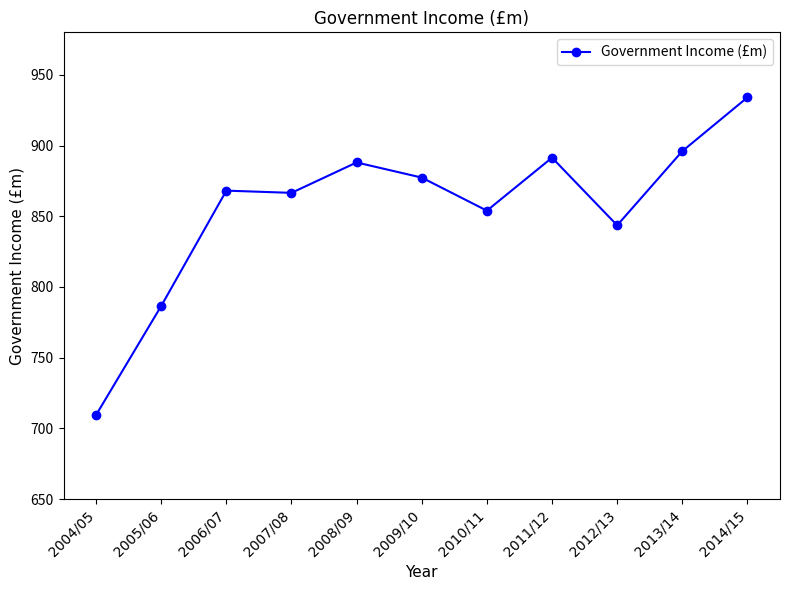

What is the change in value from 2004/05 to 2010/11?

+144.4